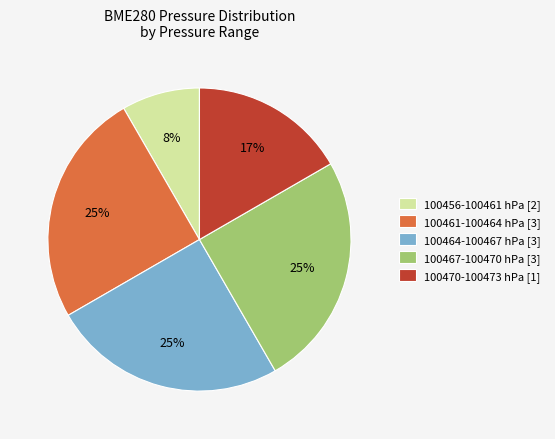

To the nearest percent, what portion does 100464-100467 hPa [3] represent?

25%